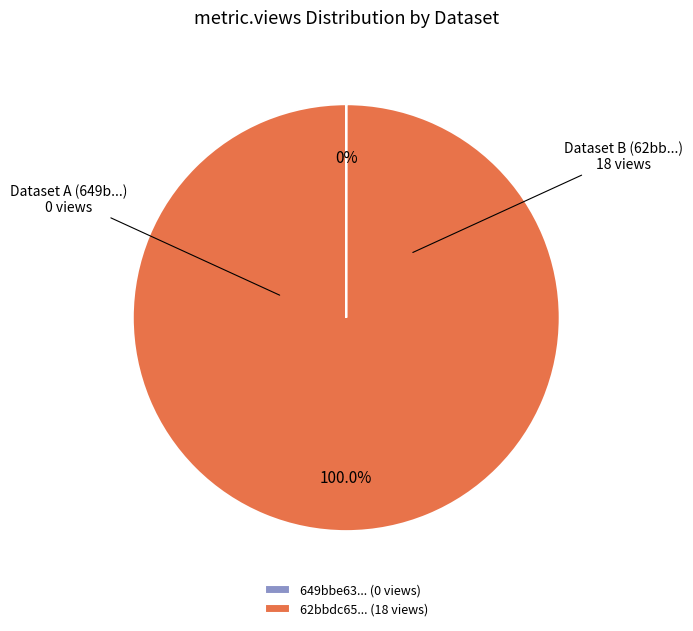

To the nearest percent, what is the average slice percentage?

50%